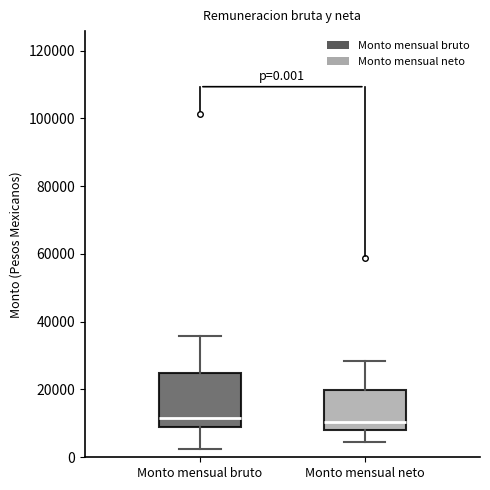

Comparing the boxes themselves (not the whiskers), which one is the tallest?

Monto mensual bruto